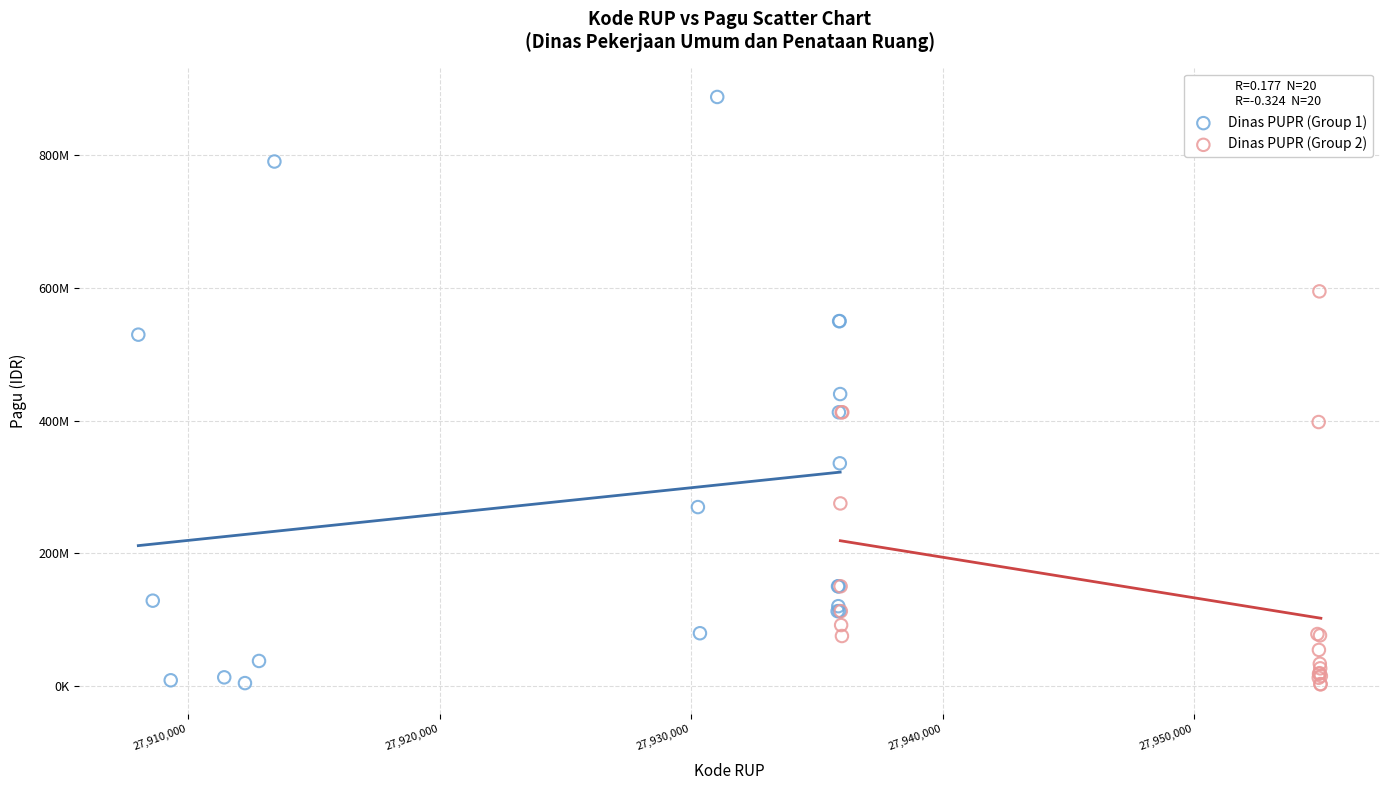

Which series has the largest Y range (max minus min)?

Dinas PUPR (Group 1)